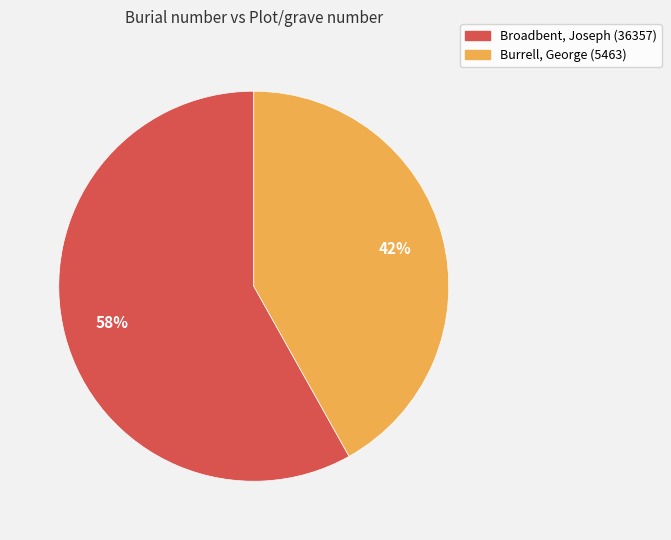

Which category has the biggest portion of the pie?

Broadbent, Joseph (36357)